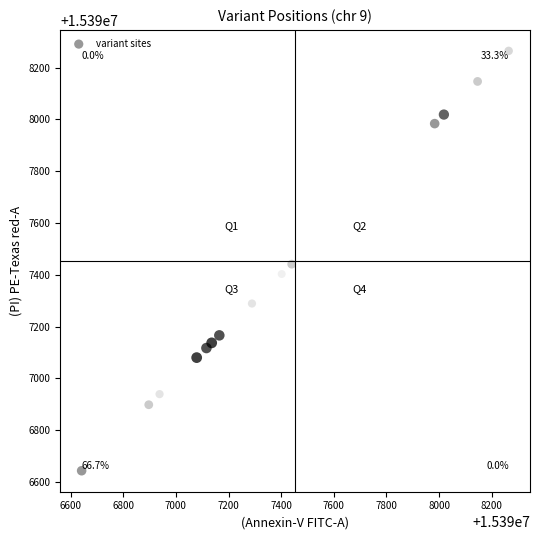

What is the range of Y values (max minus min)?

1622